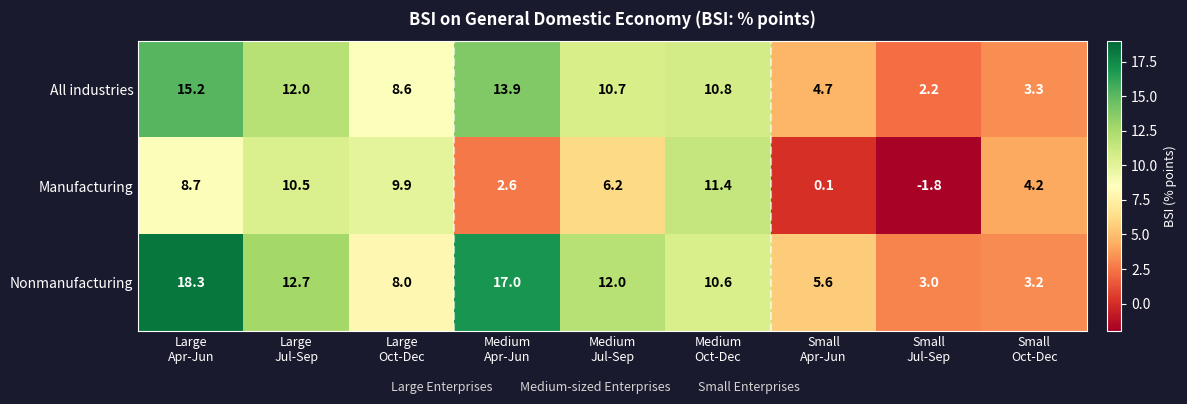

Reading left to right, extract all data points from this chart.

All industries: 15.2	12.0	8.6	13.9	10.7	10.8	4.7	2.2	3.3
Manufacturing: 8.7	10.5	9.9	2.6	6.2	11.4	0.1	-1.8	4.2
Nonmanufacturing: 18.3	12.7	8.0	17.0	12.0	10.6	5.6	3.0	3.2